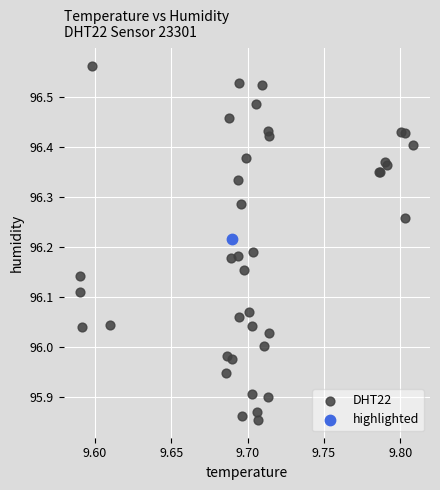

What are all the series names shown in the legend?

DHT22, highlighted